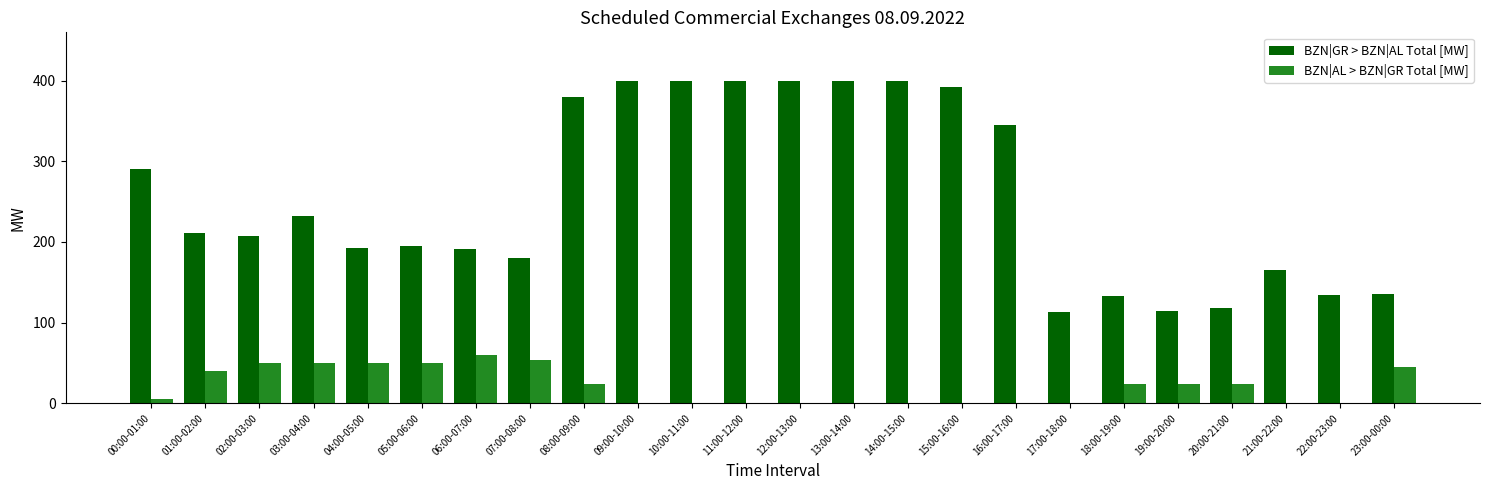

What is the spread (max minus min) of values at 04:00-05:00?

143